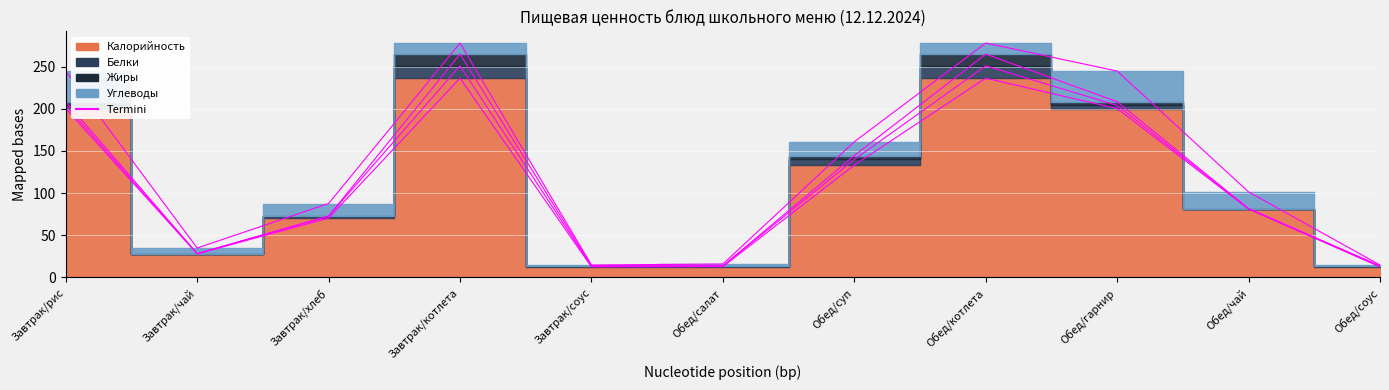

What is the total value across all series at Обед/чай?

101.3